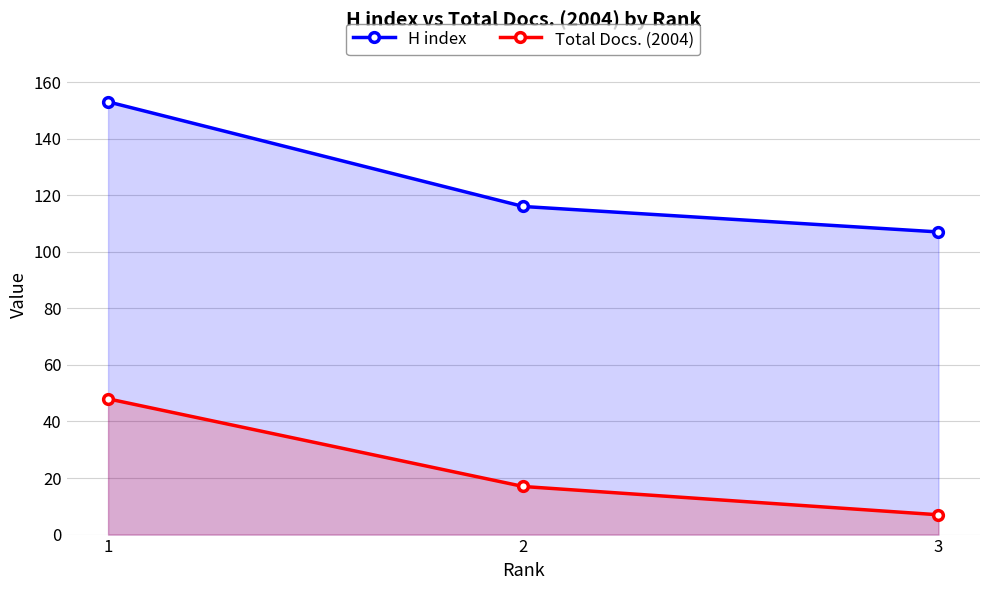

At which label does H index reach its peak?

1